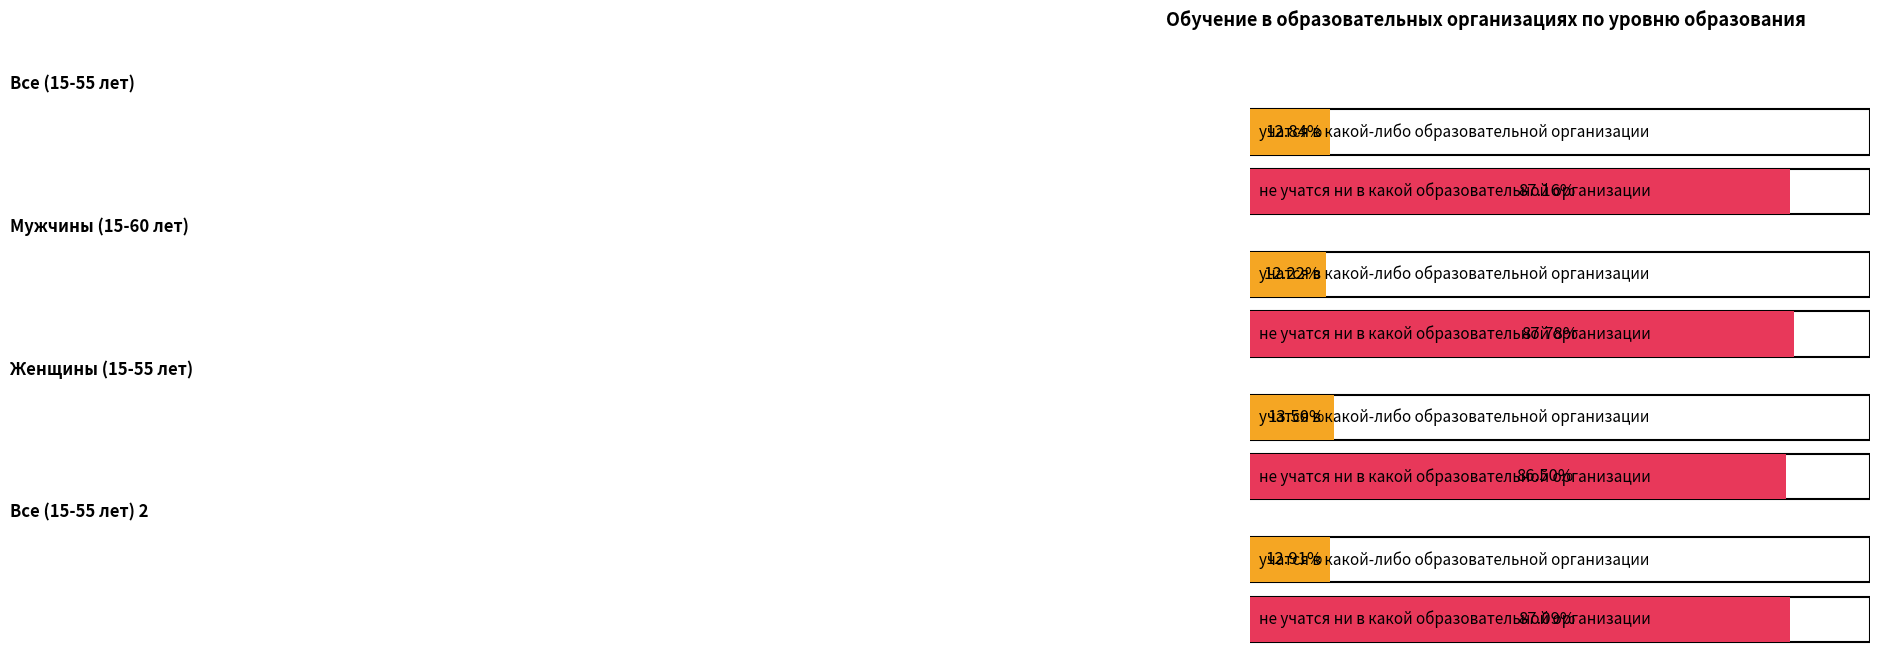

At which category does the chart reach its minimum across all series?

Мужчины (15-60 лет)